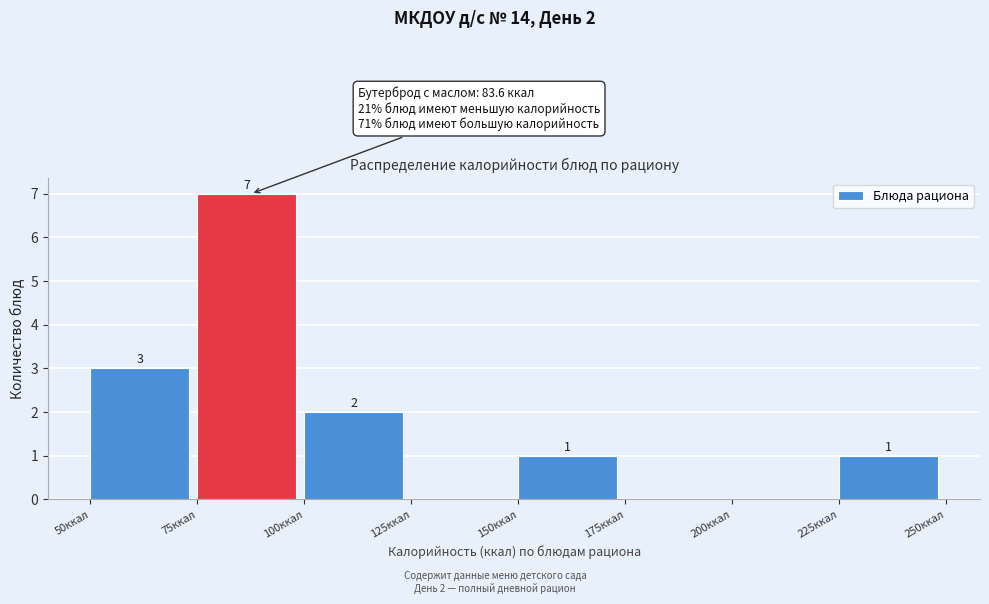

Over which range of the x-axis is the bar tallest?

75 to 100